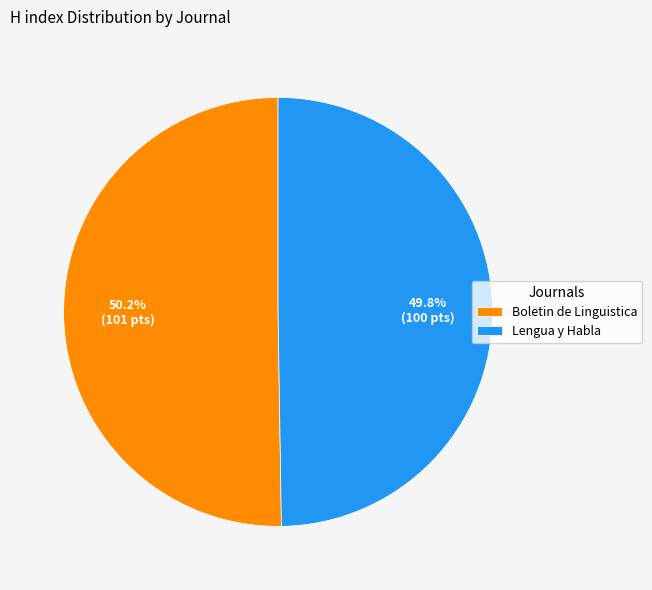

What is the total percentage of Boletin de Linguistica and Lengua y Habla?

100.0%